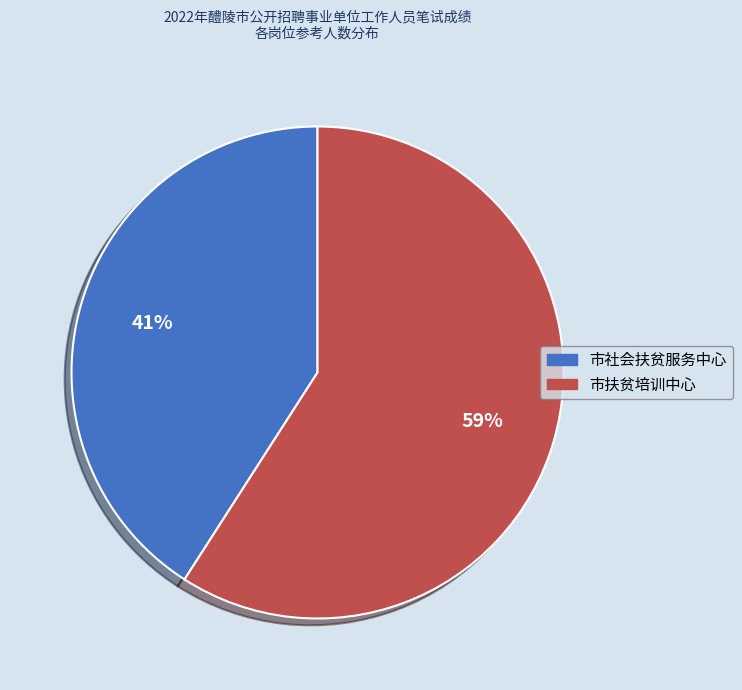

Which category accounts for the majority?

市扶贫培训中心